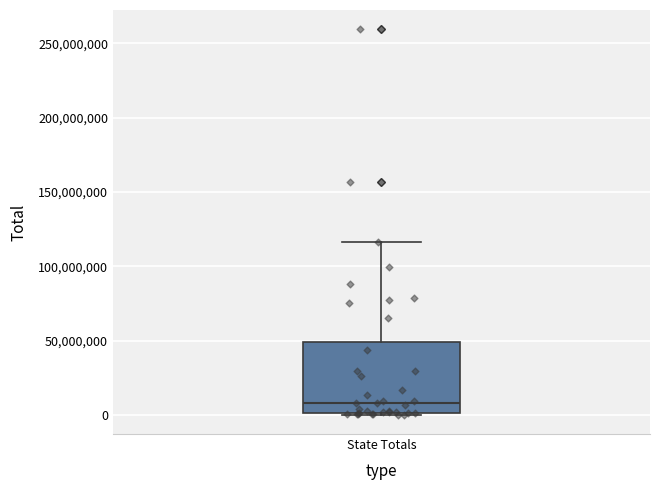

Transcribe this box plot: give where the median line is, the range the box spans, and where the two whiskers end, as read against the y-axis. The values are not printed on the chart, so give them approximately, as read against the axis.

median 10000000, box 0 to 50000000, whiskers 0 to 115000000